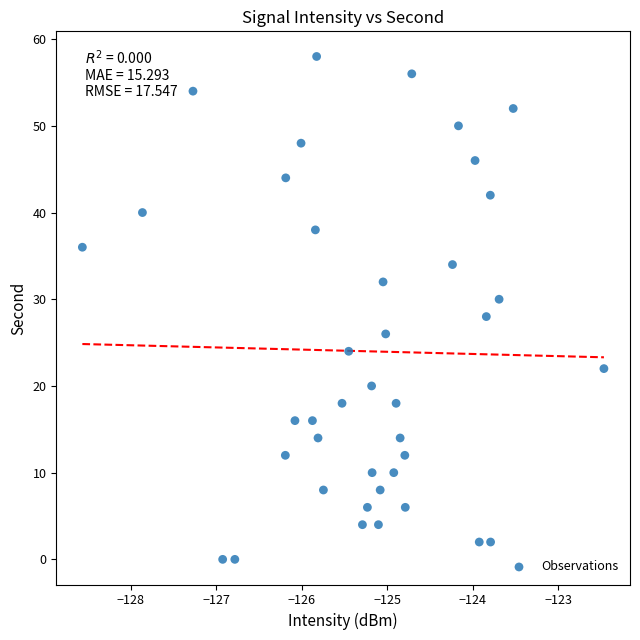

What is the range of Y values (max minus min)?

58